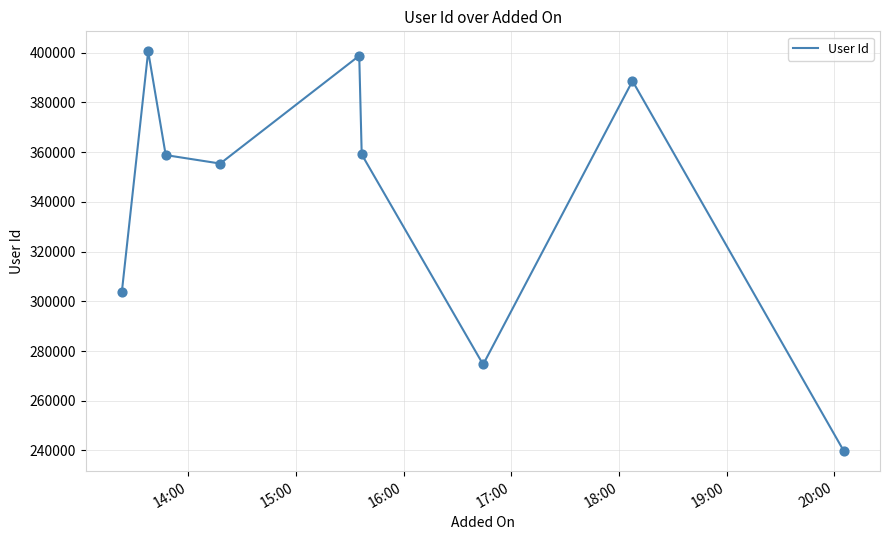

What is the smallest value displayed?

239725